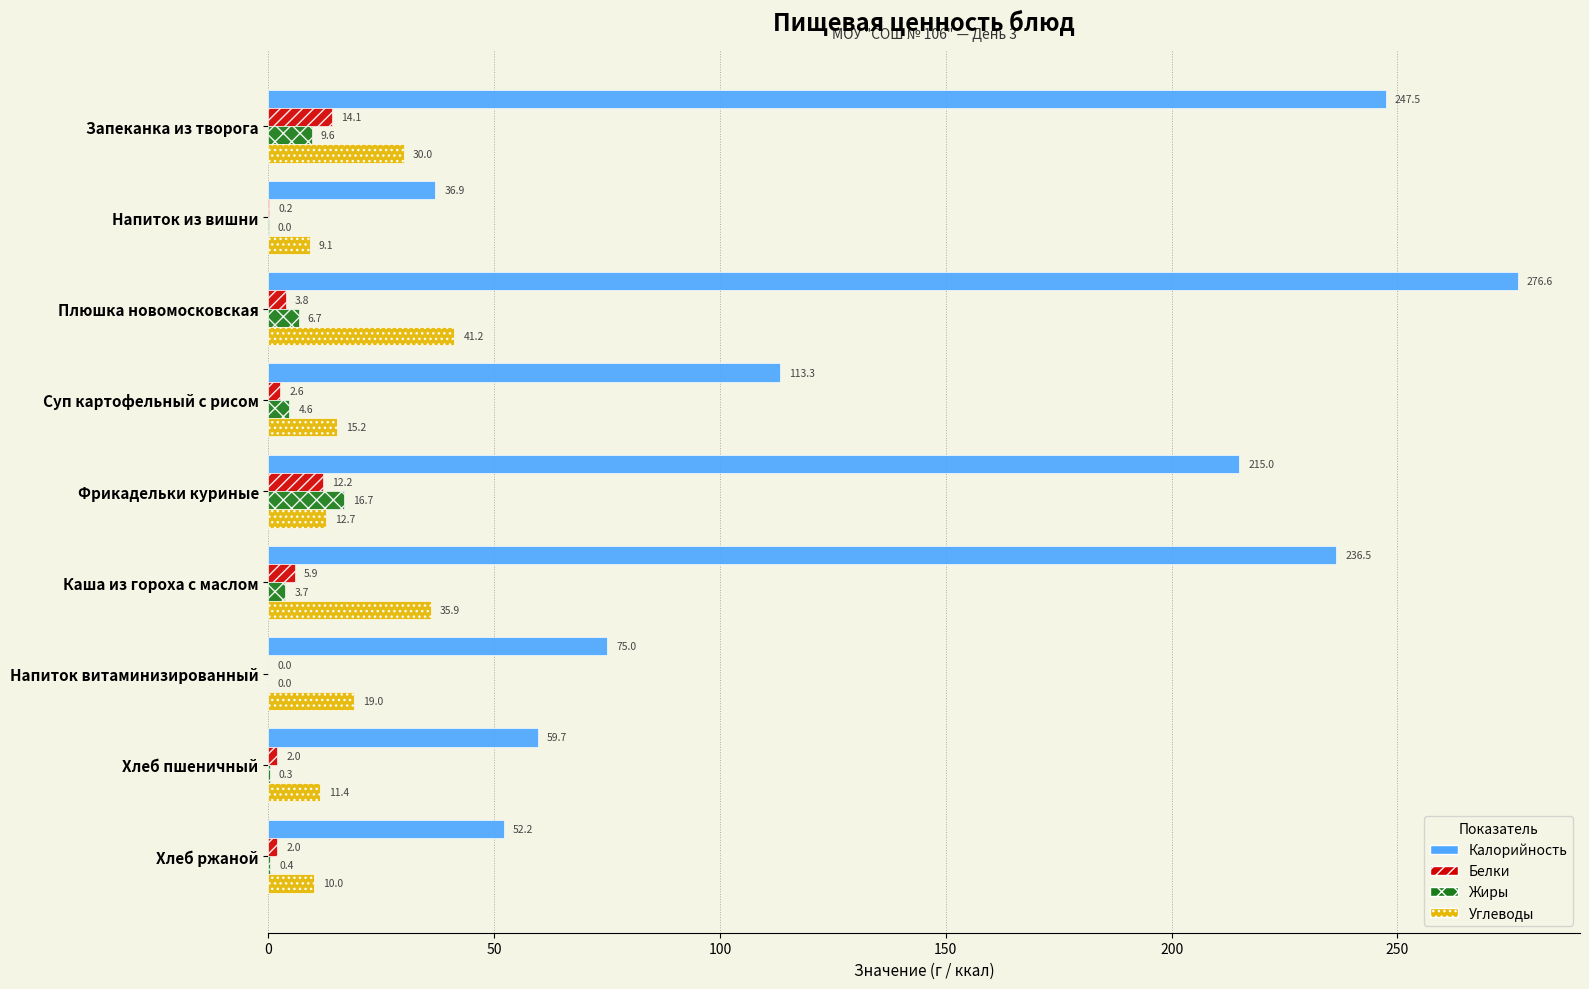

How many categories are shown in the chart?

9